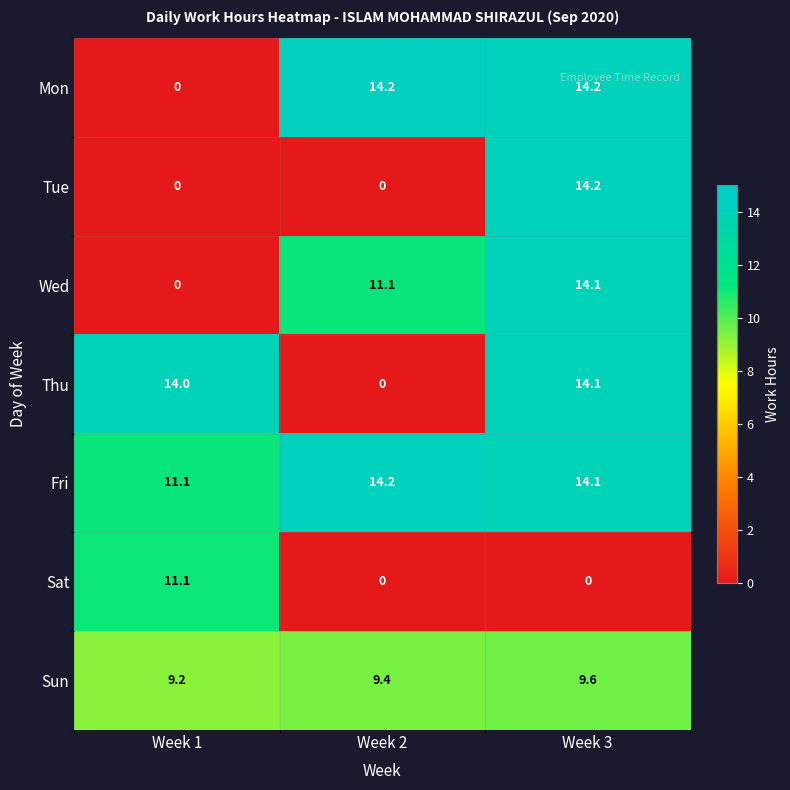

Is it true that Fri equals 11.1 at Week 1?

True